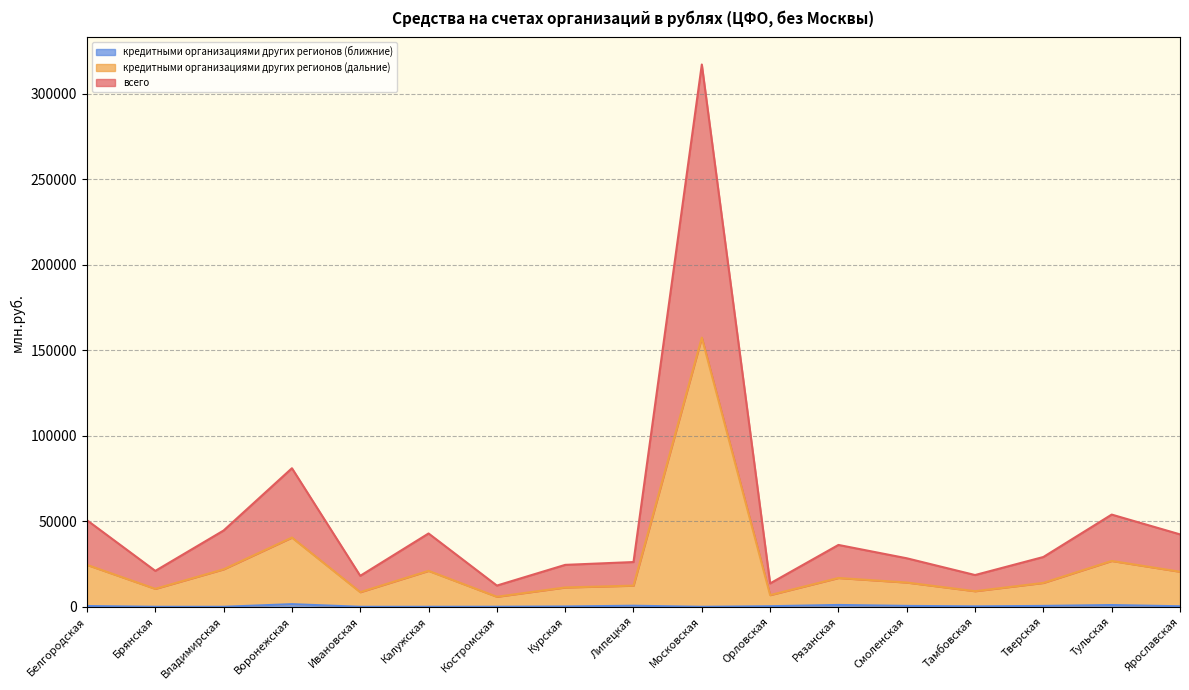

What is the total value across all series at Липецкая?

26178